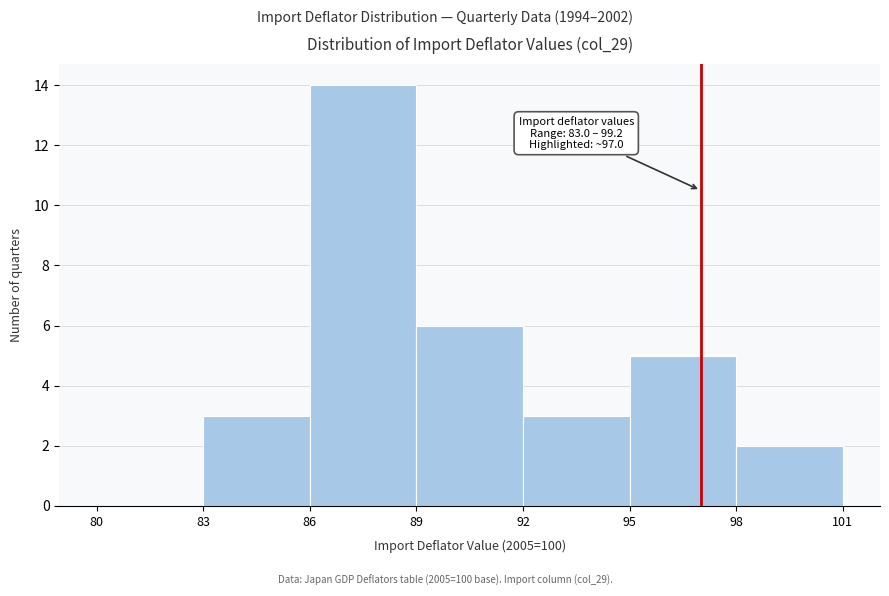

Over which range of the x-axis is the bar tallest?

86 to 89